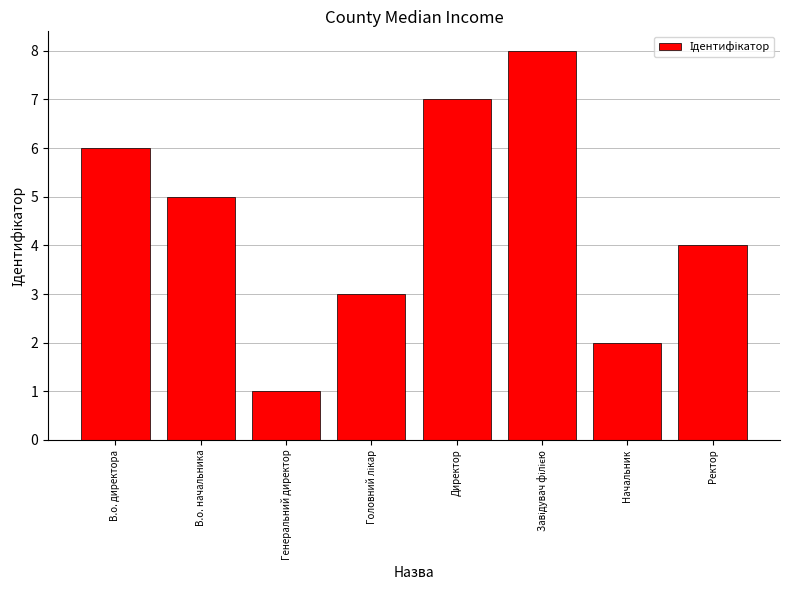

What is the change in value from В.о. начальника to Генеральний директор?

-4